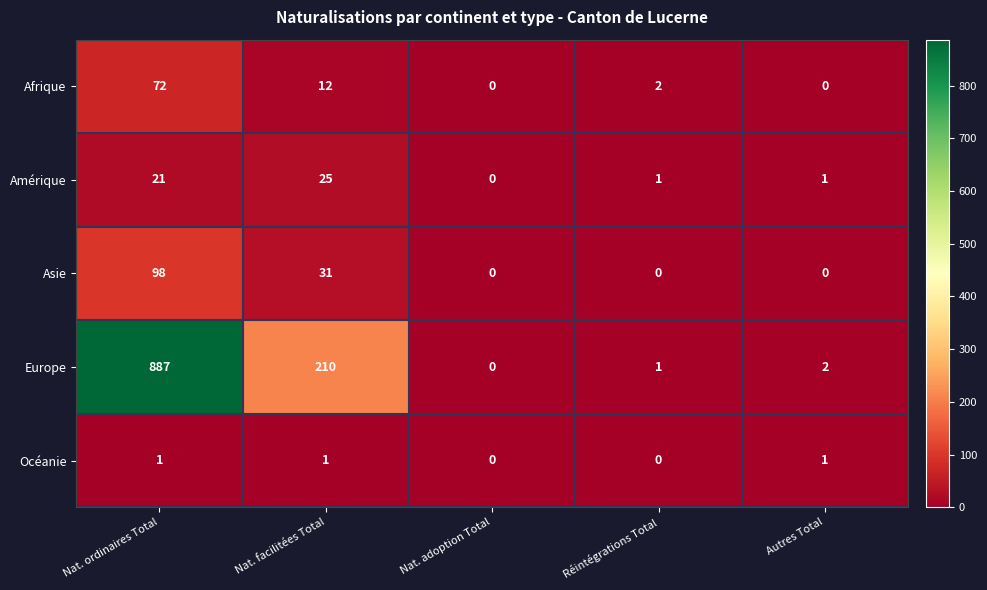

Which series changed the most between Nat. ordinaires Total and Nat. adoption Total?

Europe